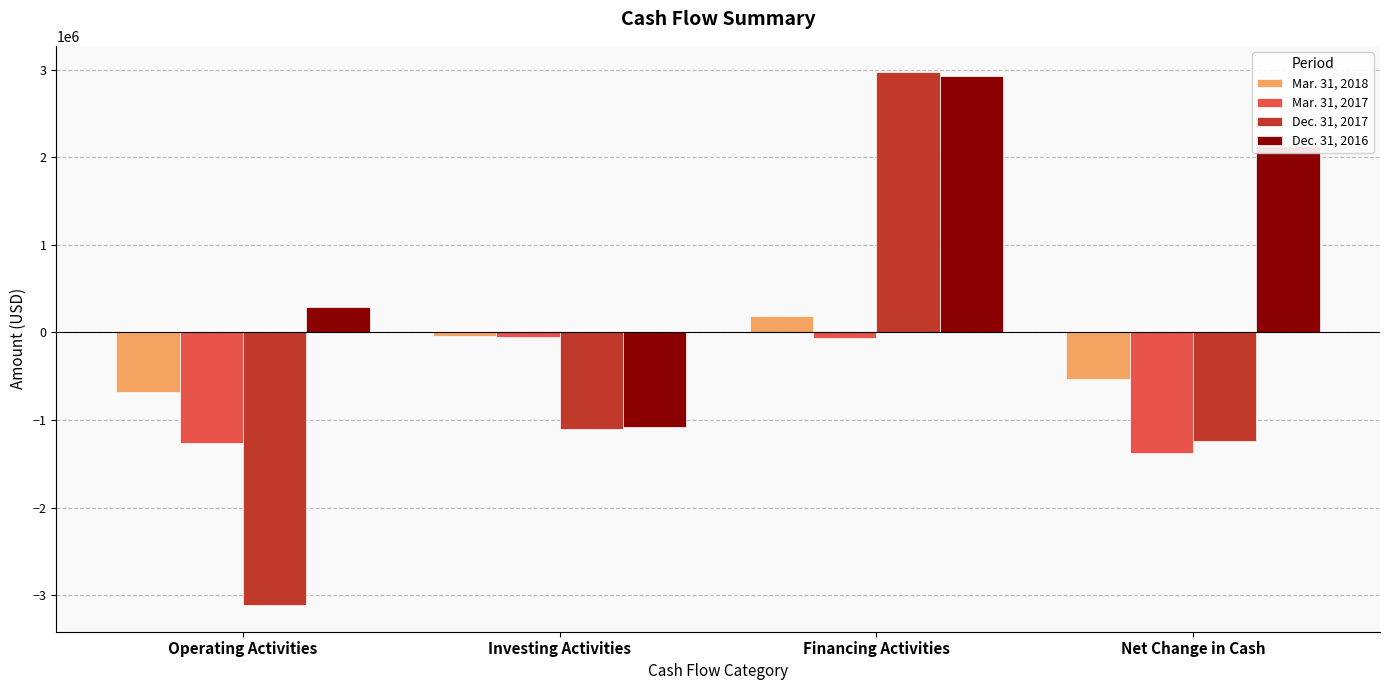

Rank the categories by Mar. 31, 2018 value from lowest to highest.

Operating Activities, Net Change in Cash, Investing Activities, Financing Activities